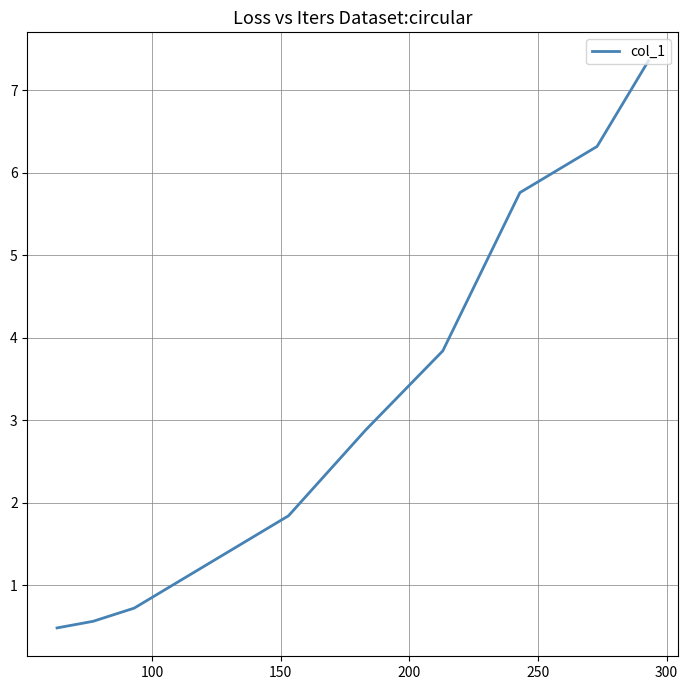

Is it true that the value at 350 is 2.1?

False